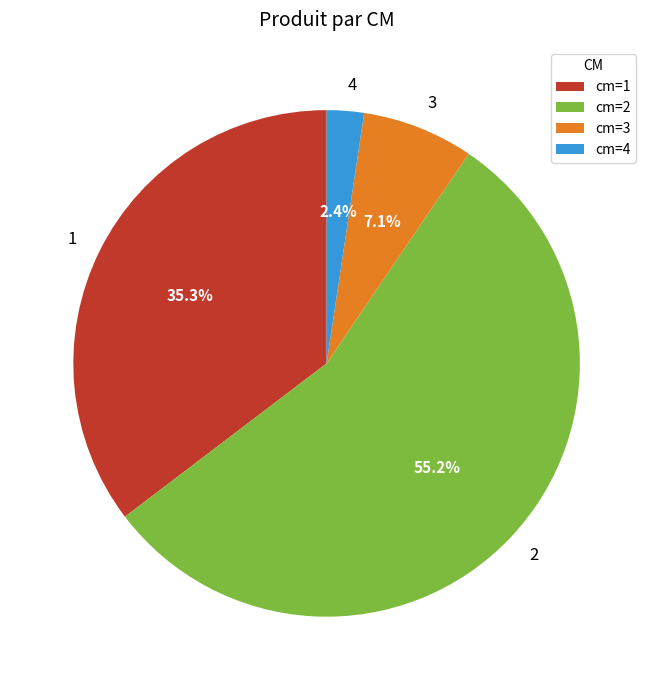

Which category accounts for the majority?

cm=2